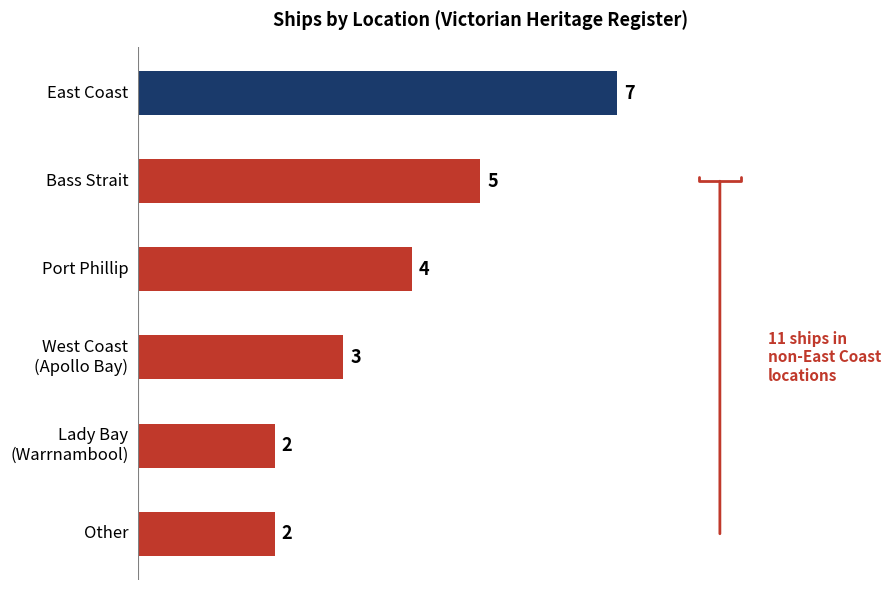

How many values are between 2 and 5?

5